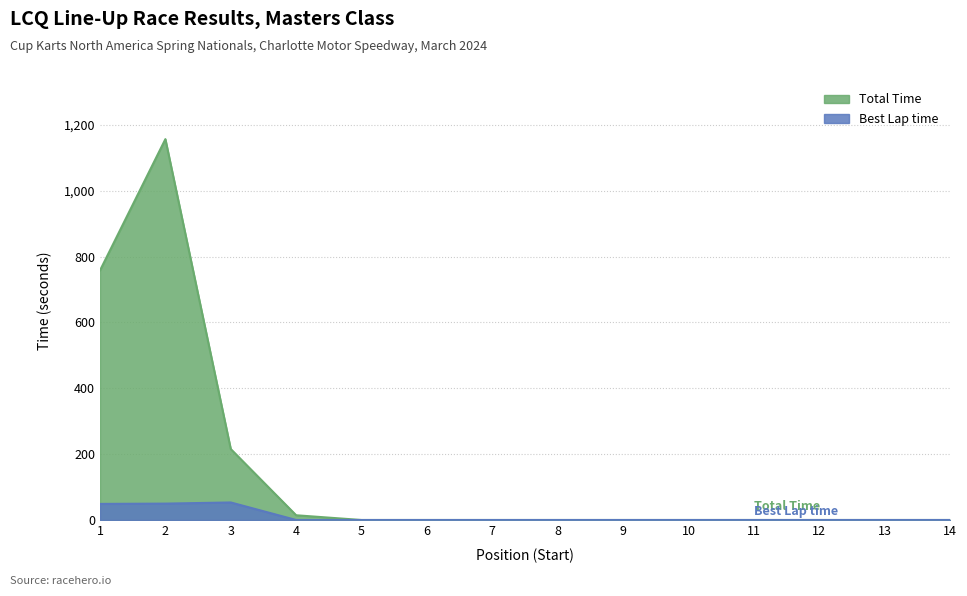

Is the value of Total Time at 1 greater than the value of Best Lap time at 14?

Yes